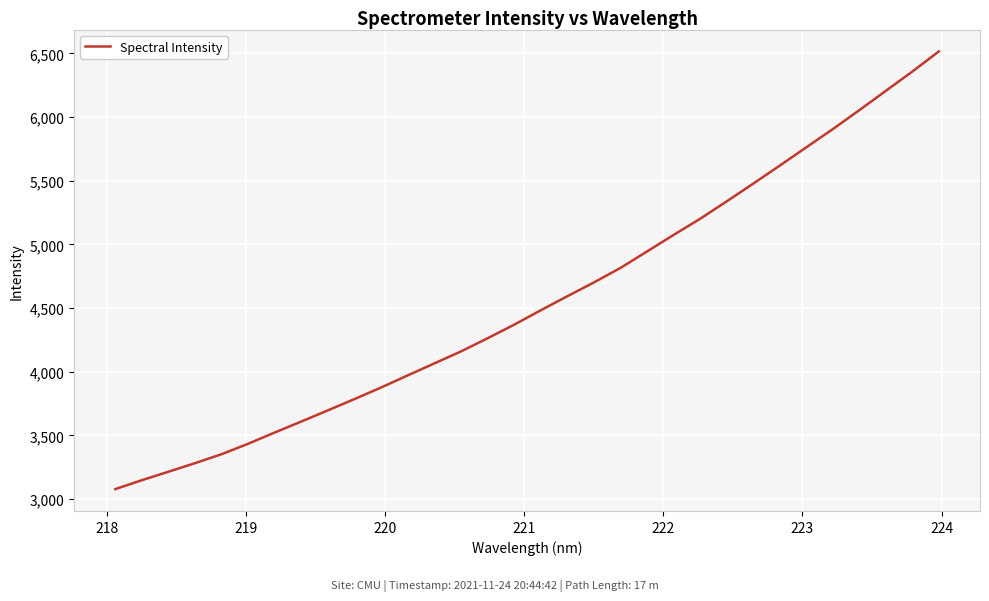

What is the maximum value shown in the chart?

6515.0